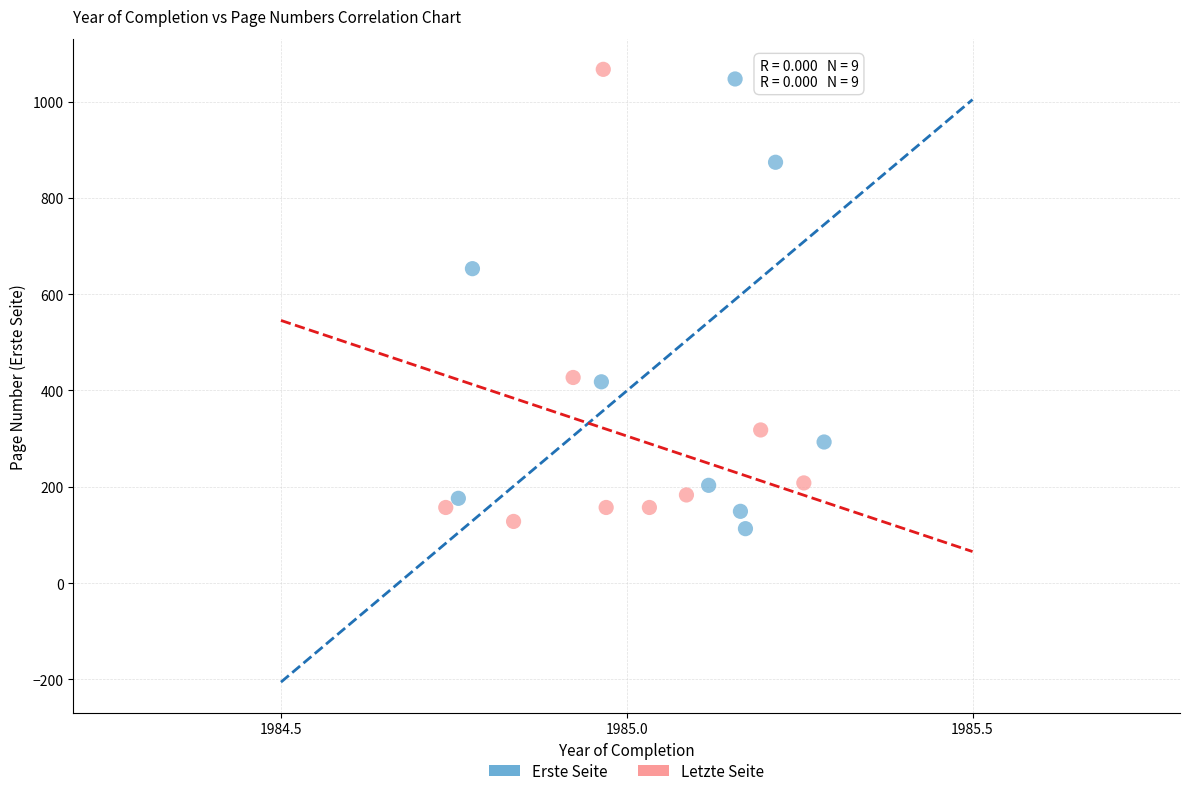

Which series contains the highest Y value?

Letzte Seite